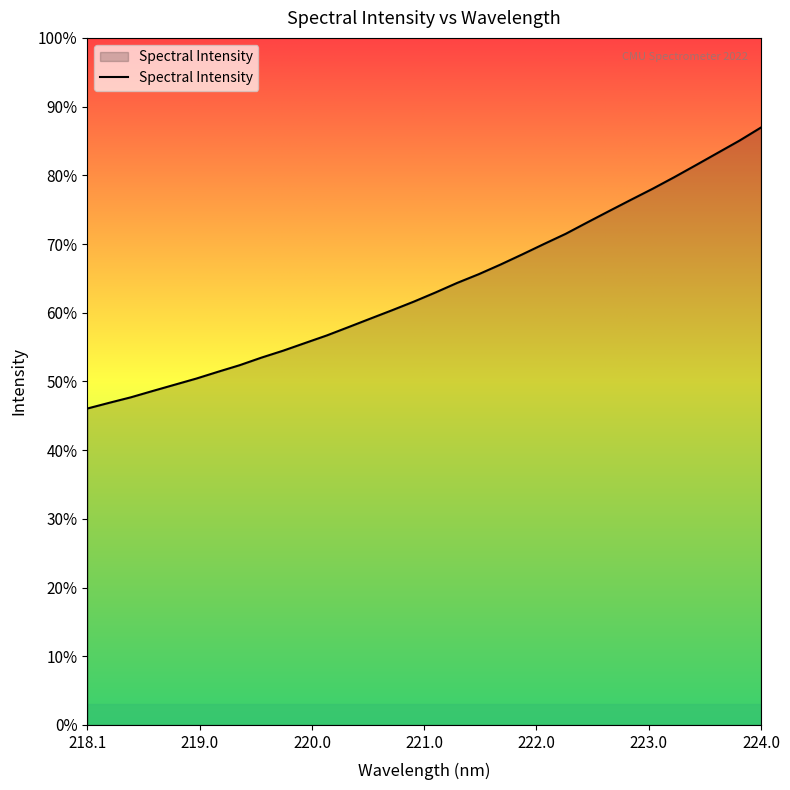

Does the chart have visible grid lines?

No